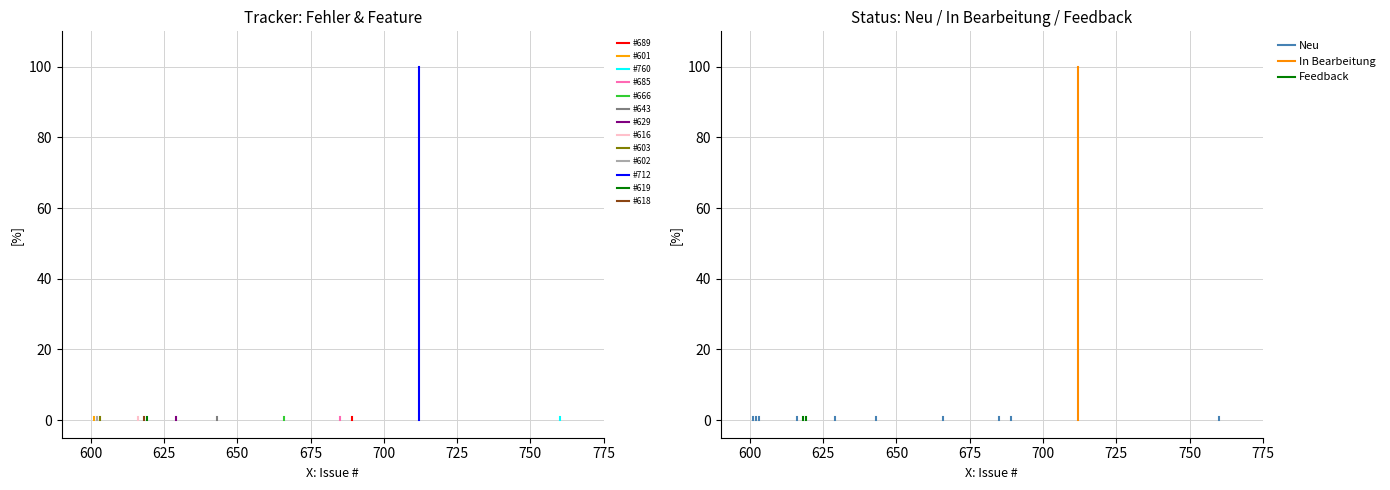

Rank the categories by value from highest to lowest.

712, 689, 601, 760, 685, 666, 643, 629, 616, 603, 602, 619, 618